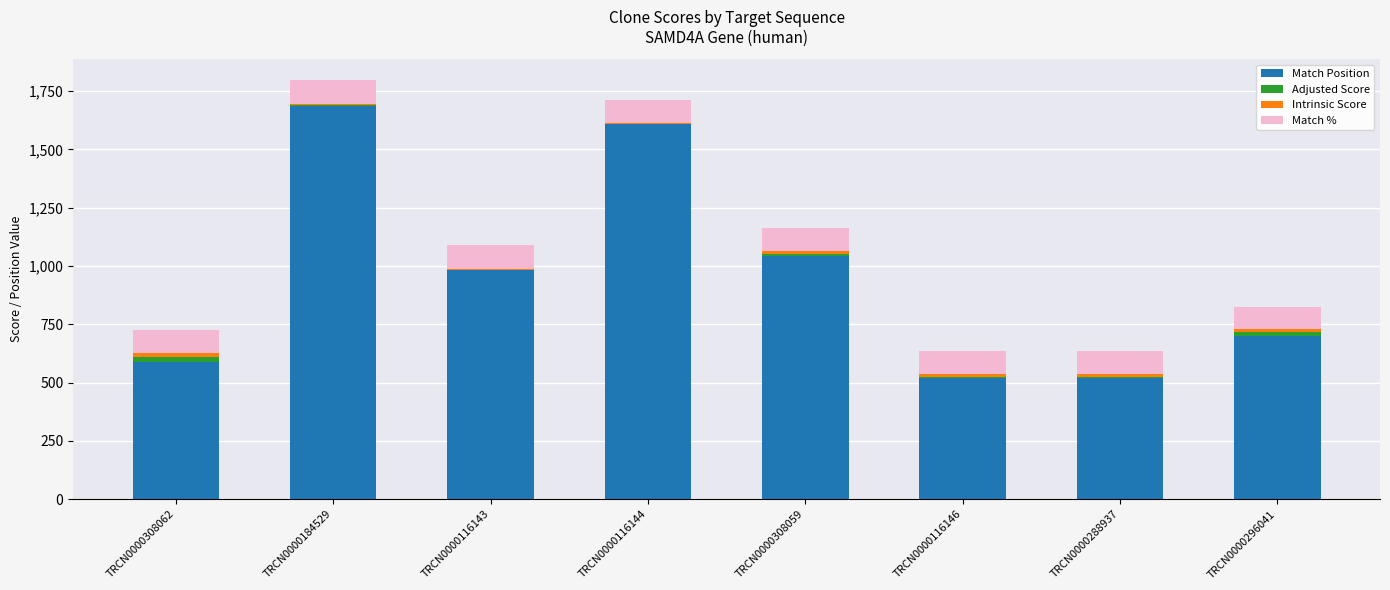

Where is Match Position nearest to the value 1103?

TRCN0000308059